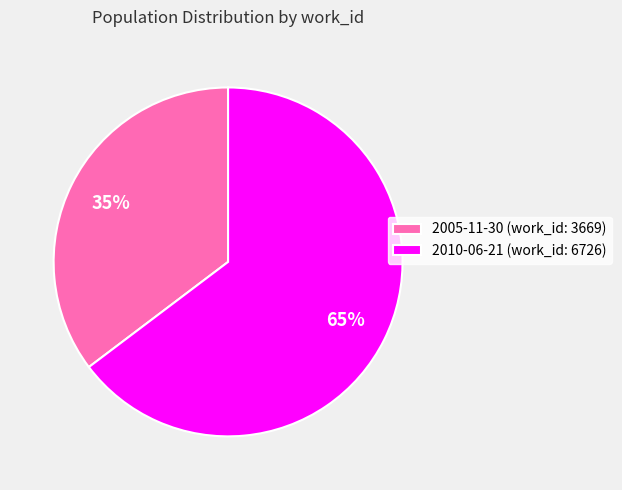

To the nearest percent, what is the combined percentage of 2010-06-21 and 2005-11-30?

100%